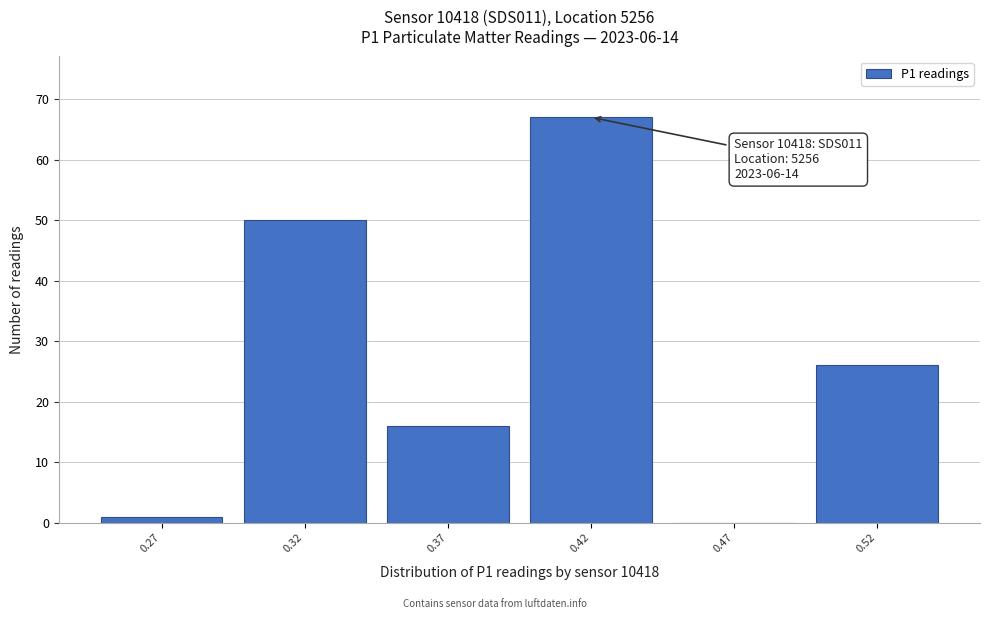

Over which range of the x-axis is the bar tallest?

0.395 to 0.445